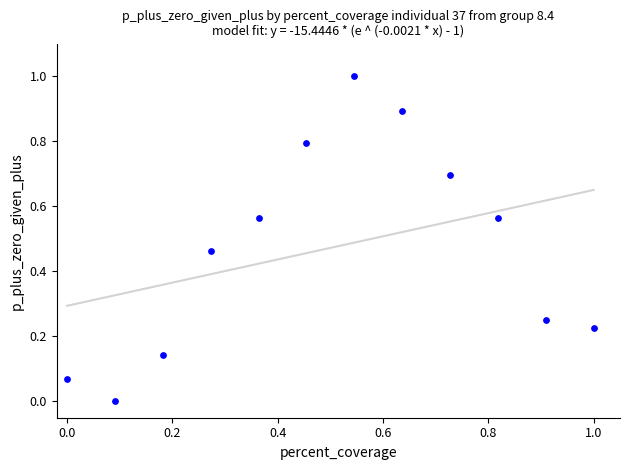

What is the range of X values (max minus min)?

1.0